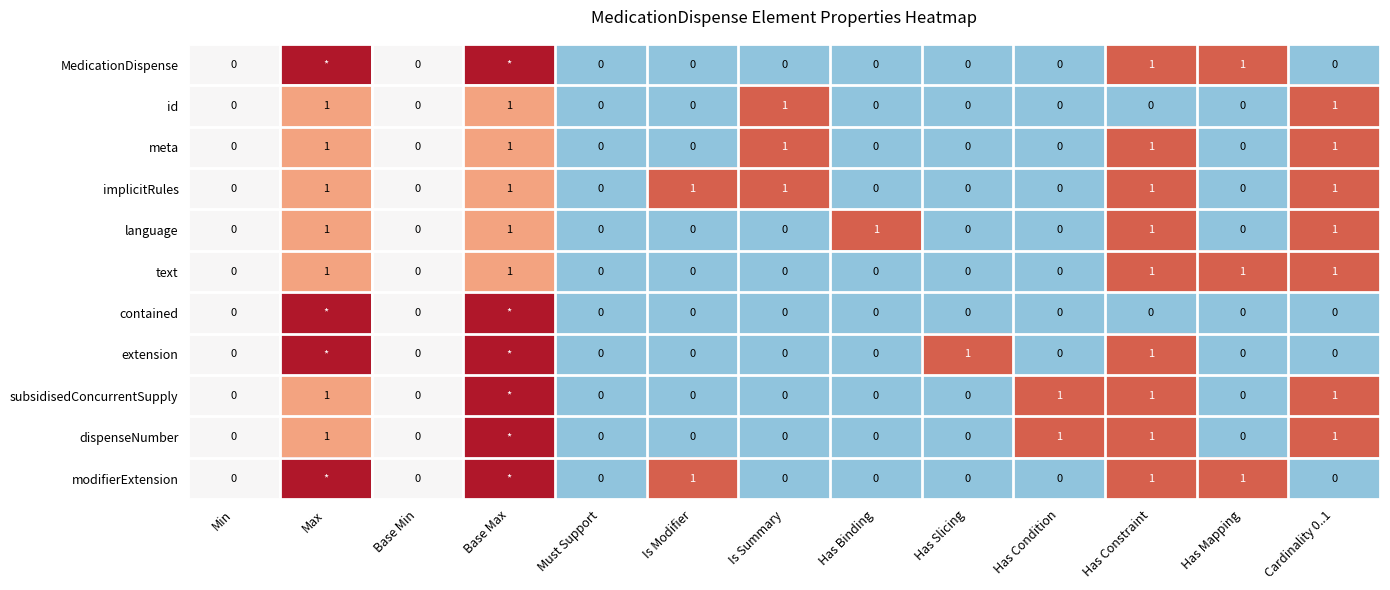

What is the spread (max minus min) of values at Has Binding?

1.0